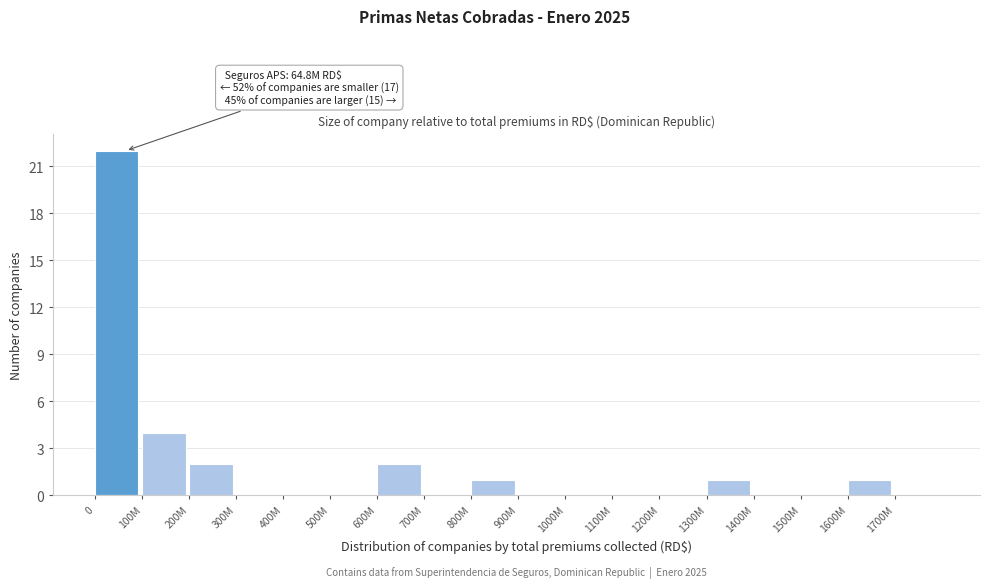

Reading left to right, extract all data points from this chart.

0=22	100M=4	200M=2	300M=0	400M=0	500M=0	600M=2	700M=0	800M=1	900M=0	1000M=0	1100M=0	1200M=0	1300M=1	1400M=0	1500M=0	1600M=1	1700M=0